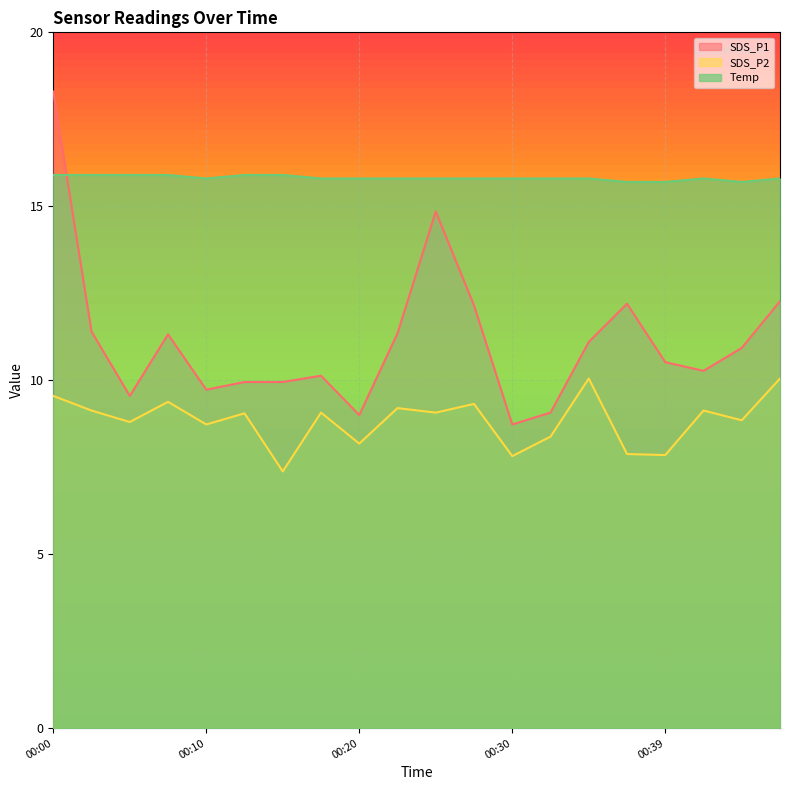

What is the sum of all Temp values?

316.3